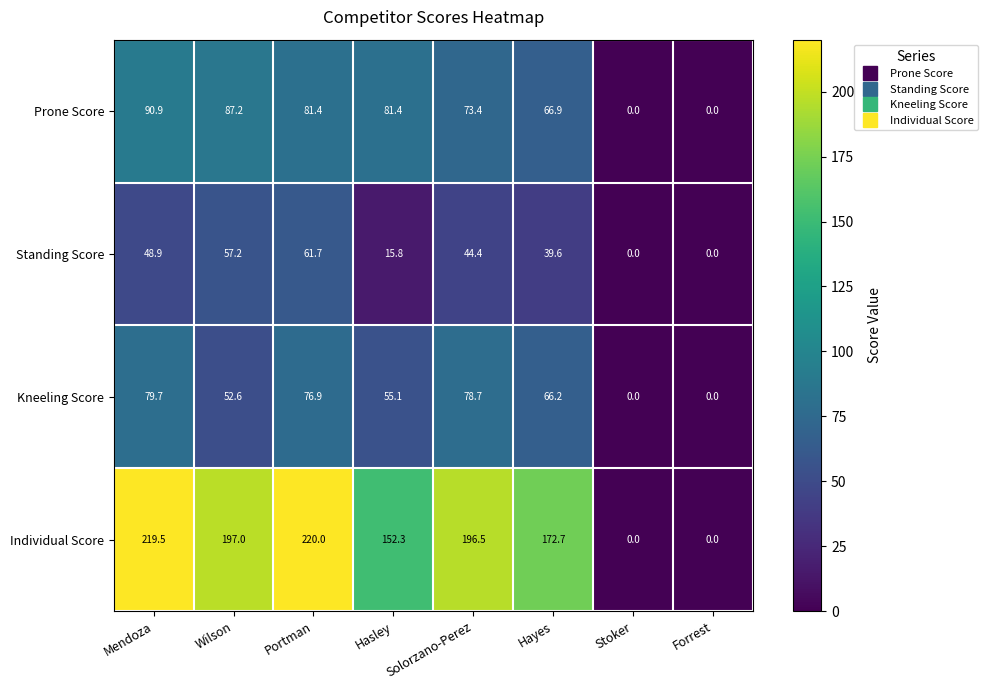

How many positive values does the Prone Score series have?

6